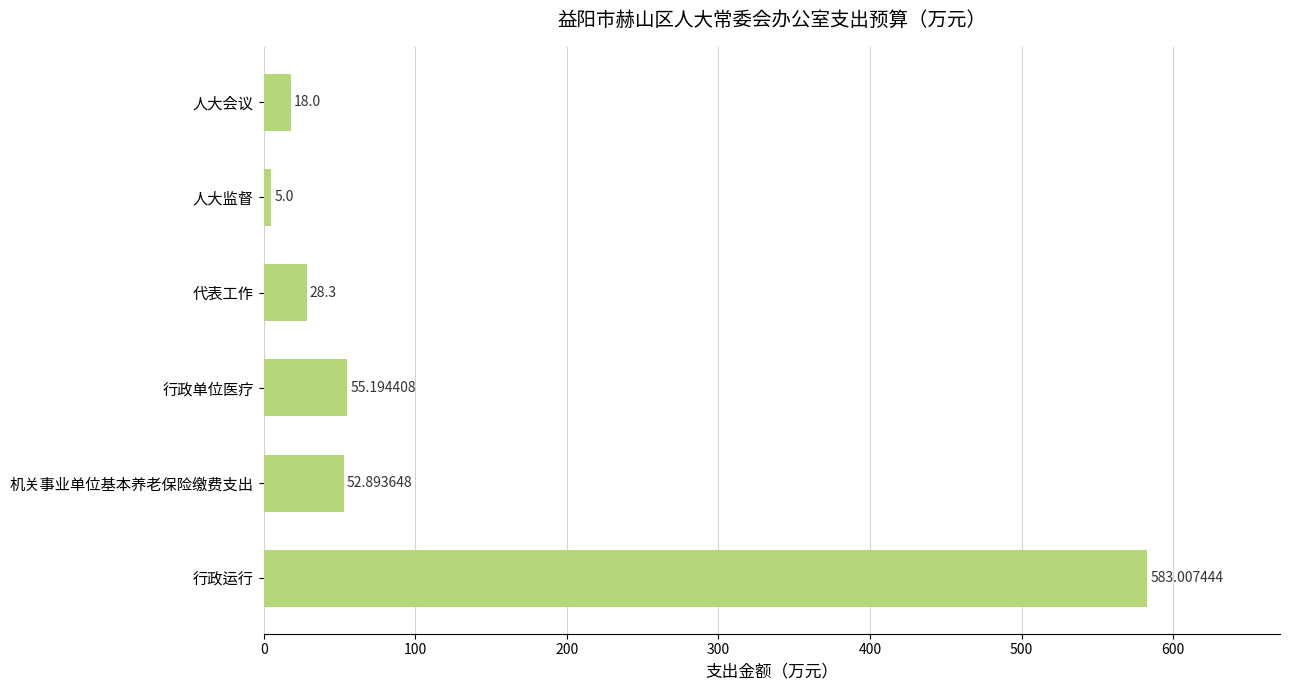

How many data points does each series have?

6